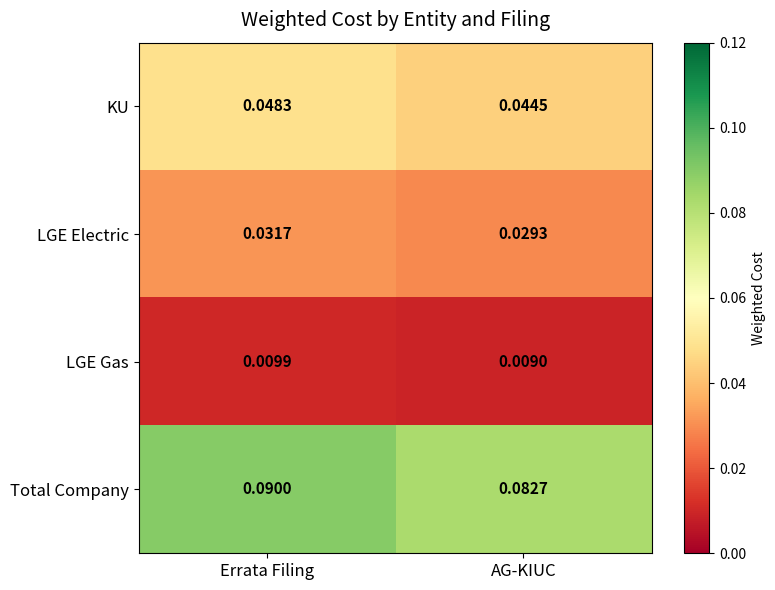

Where is LGE Electric nearest to the value 0?

AG-KIUC